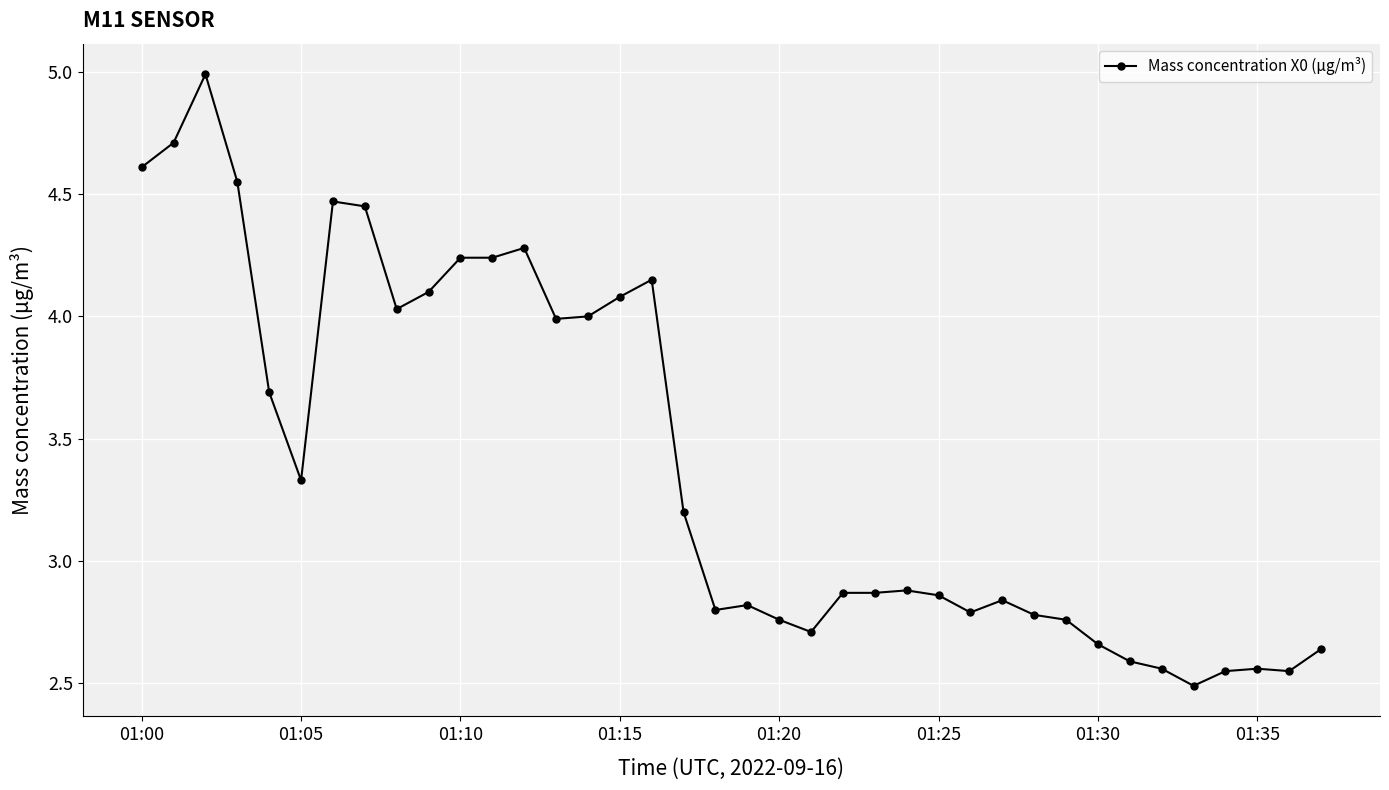

What is the maximum value shown in the chart?

5.0